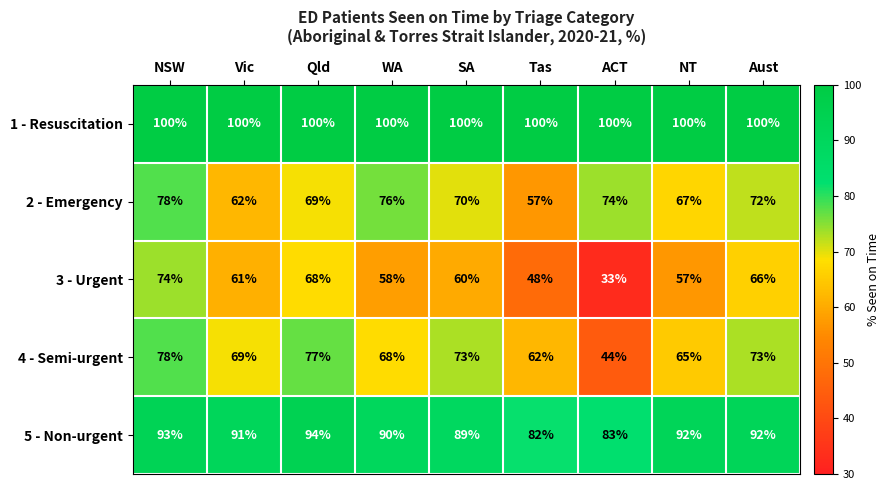

Where does the 2 - Emergency series first go above 70?

NSW